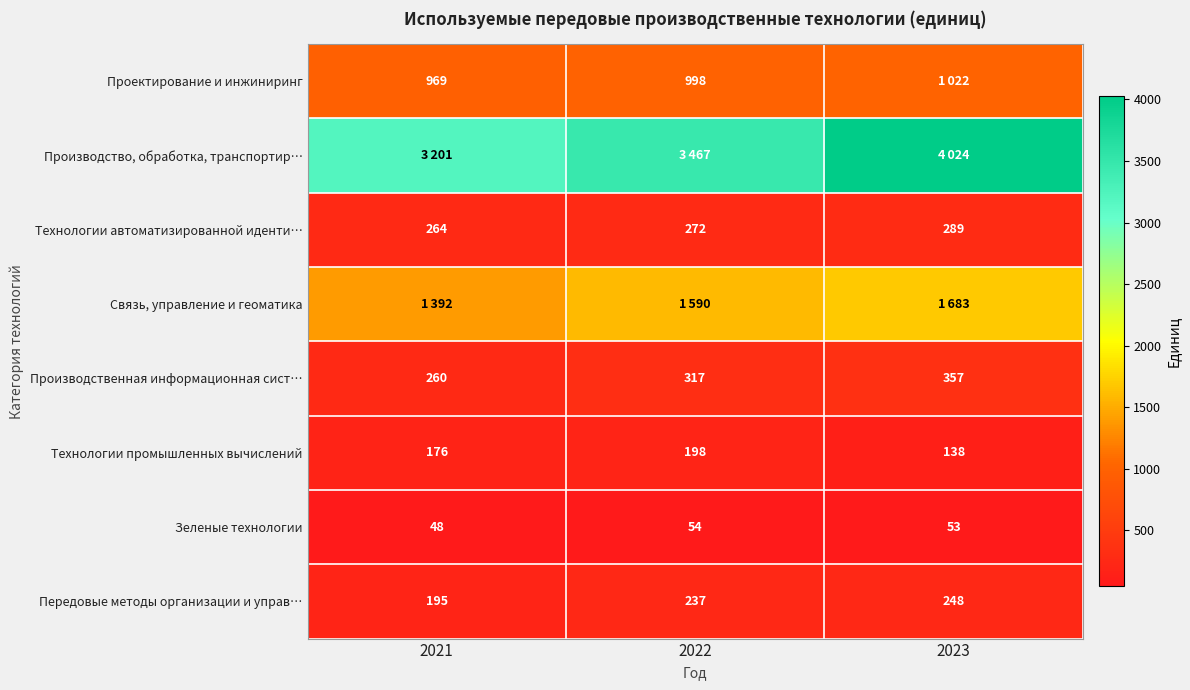

What is the average value of the Технологии промышленных вычислений series?

171